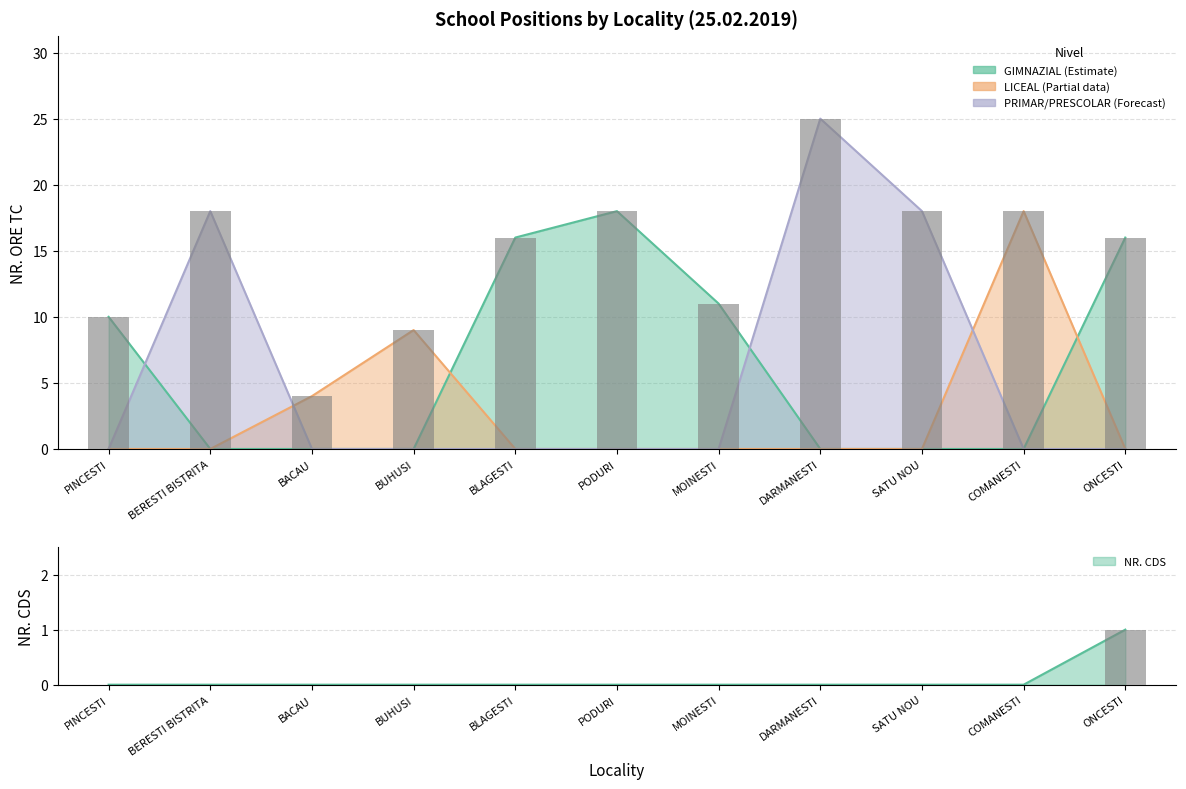

What is the approximate value of NR. ORE TC at PINCESTI?

10